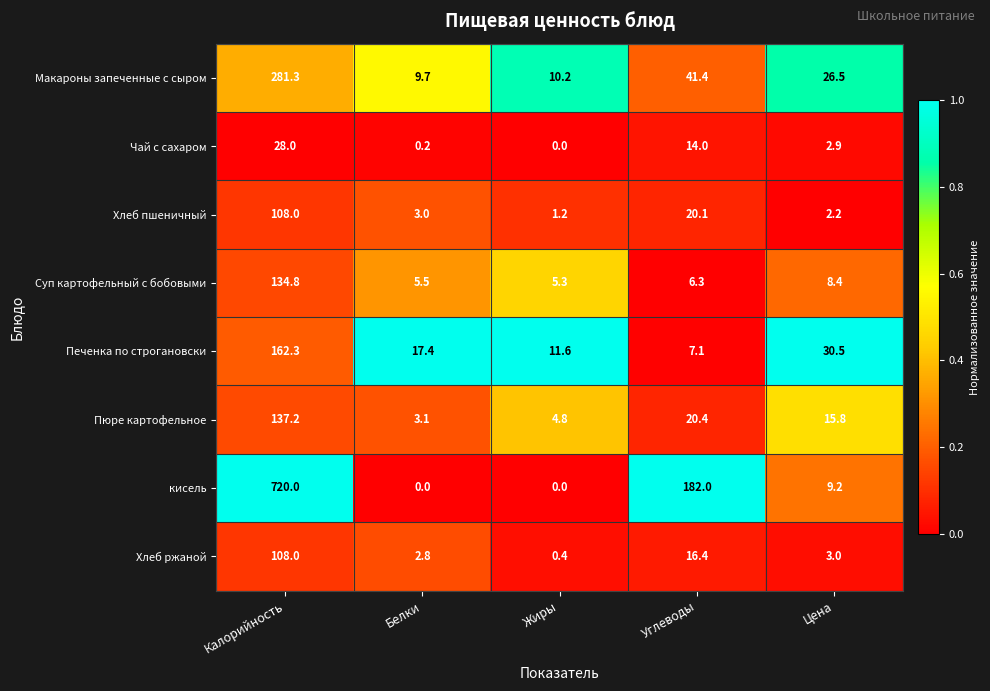

List the labels in order of Хлеб ржаной value, smallest first.

Жиры, Белки, Цена, Углеводы, Калорийность